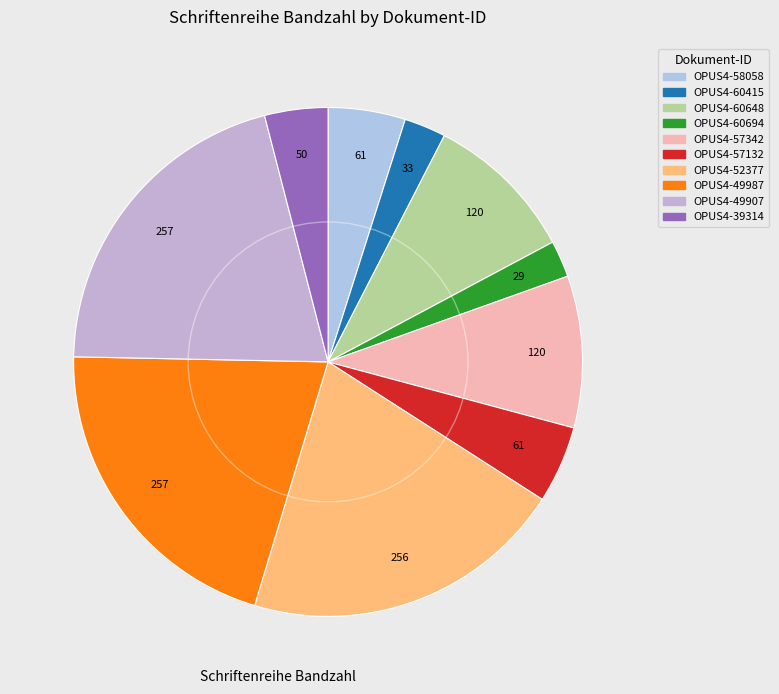

To the nearest percent, what percentage of the pie is OPUS4-60648?

10%